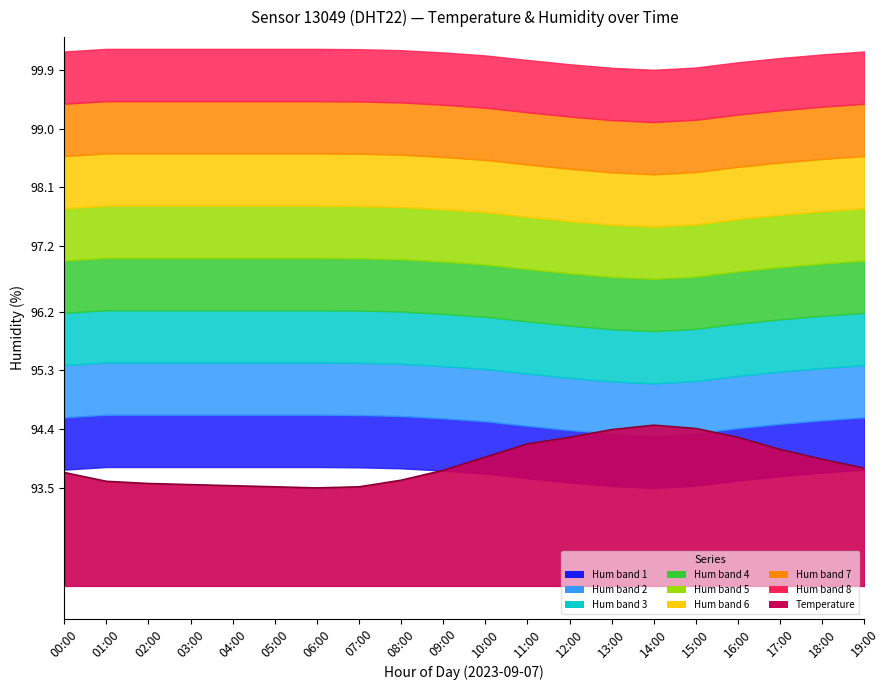

Read the value at 12:00.

94.3